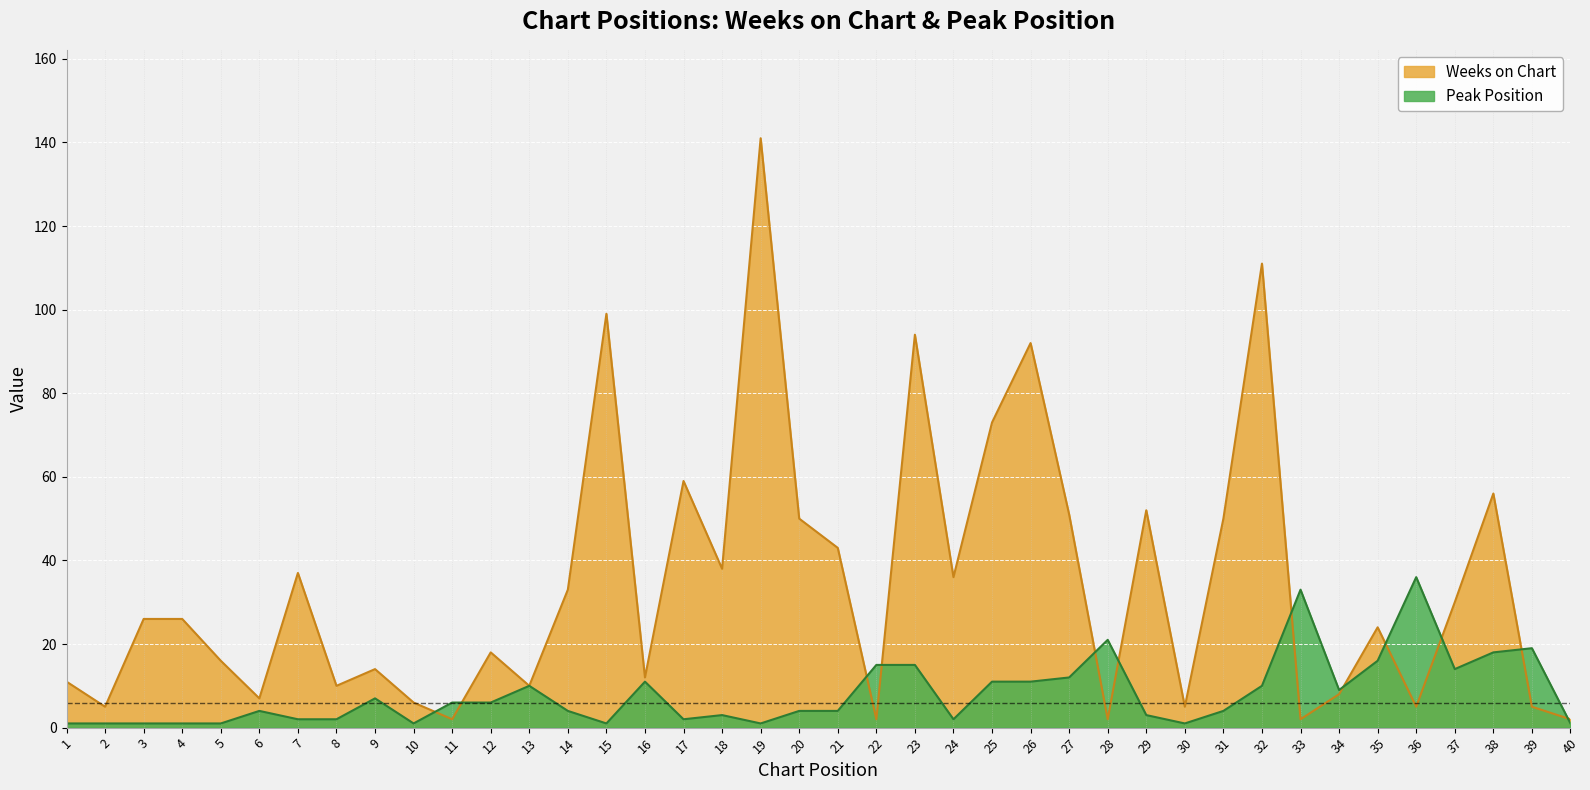

Where do Weeks on Chart and Peak Position first cross each other?

10 and 11